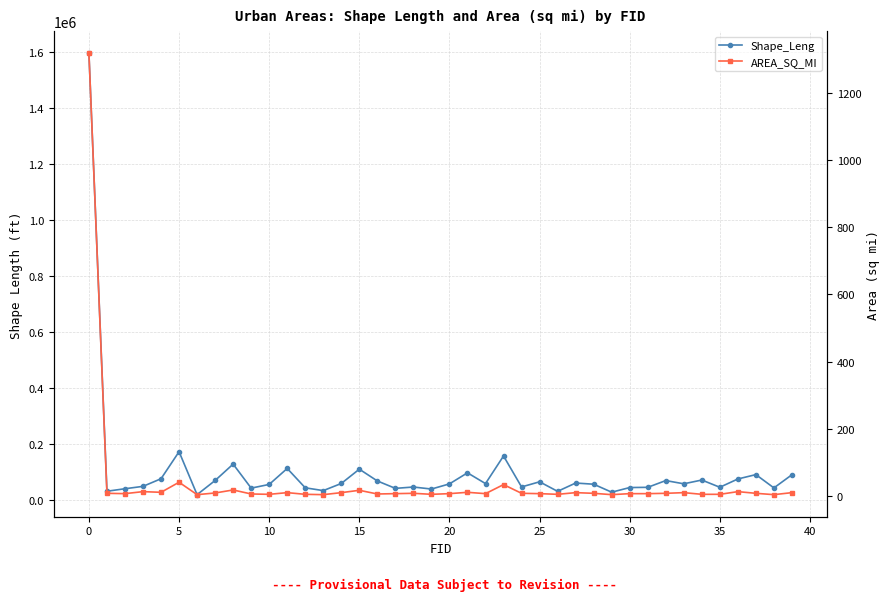

How many interior local peaks does the Shape_Leng series have?

12